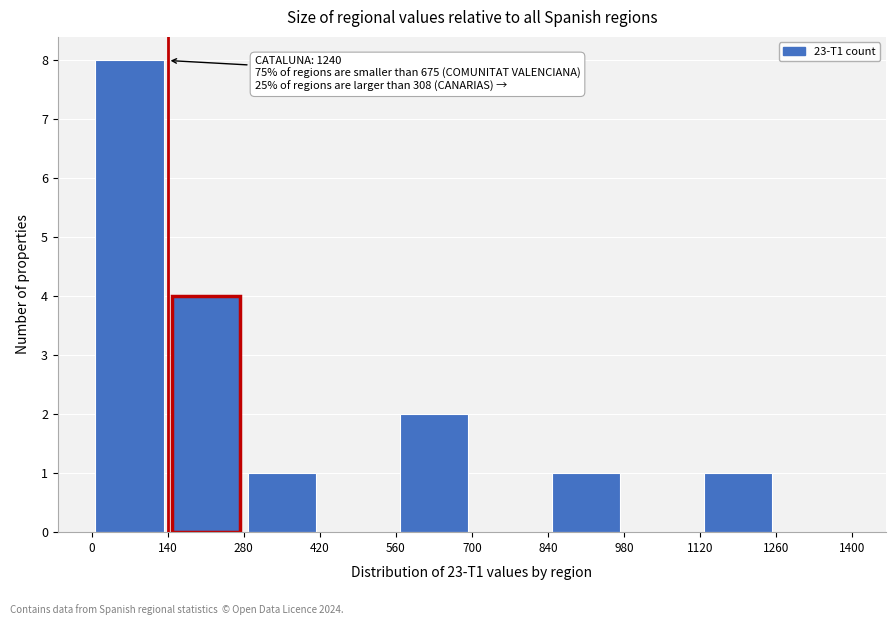

Over which range of the x-axis is the bar tallest?

0 to 140